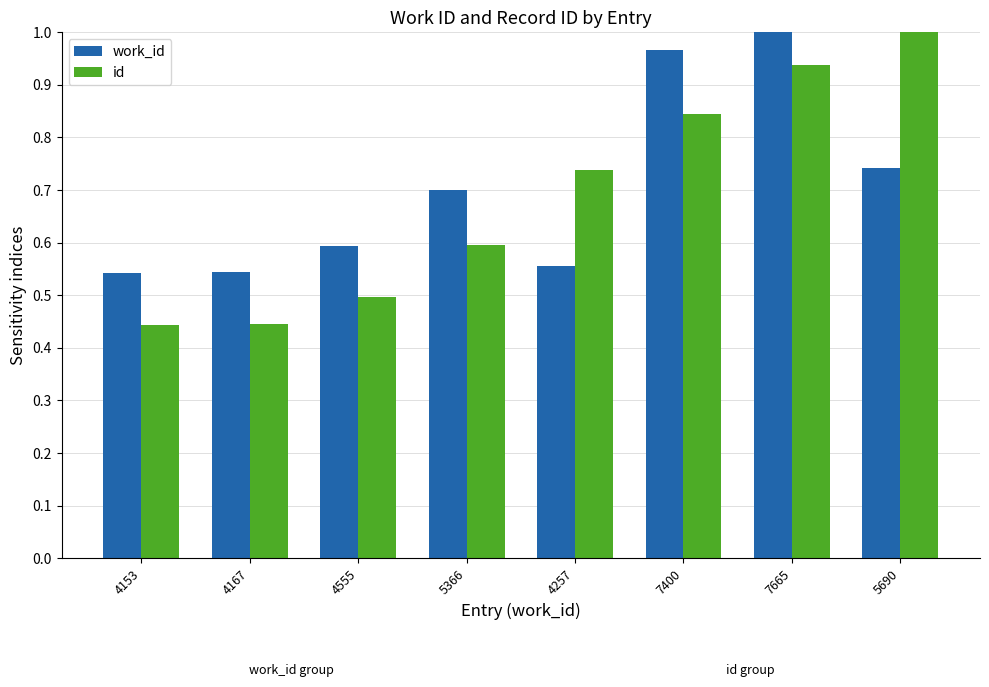

What is the total value across all series at 4555?

1.1